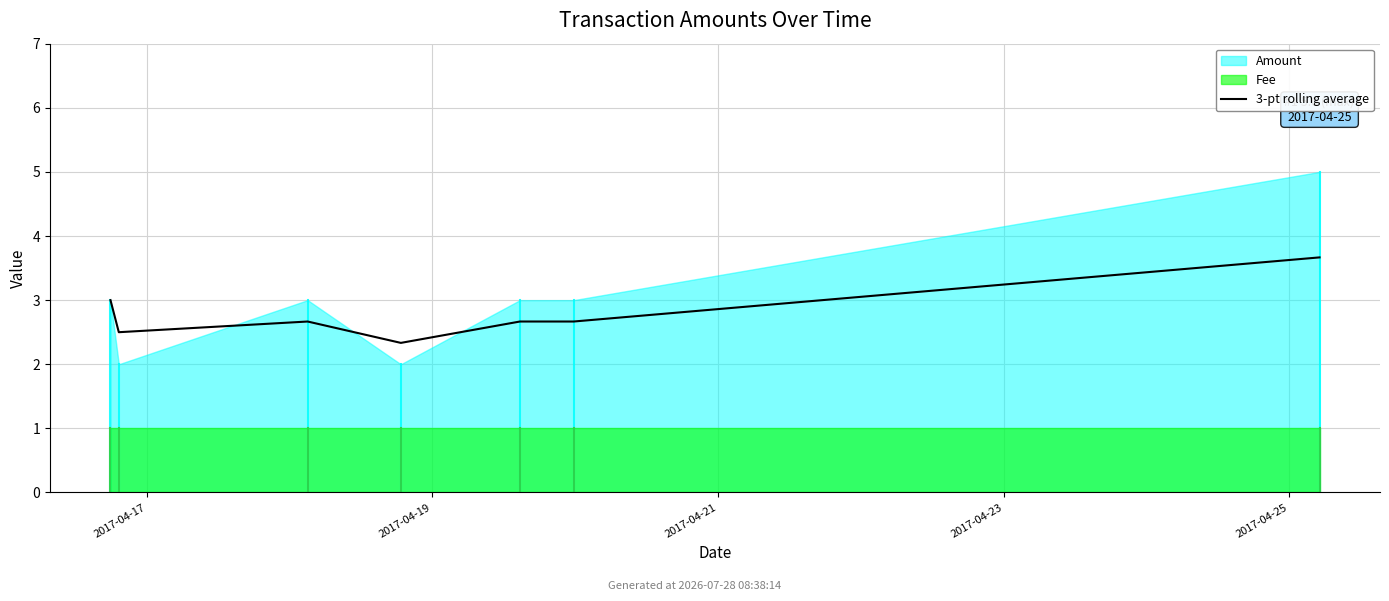

Reading left to right, list all the values displayed in this chart.

3.0	2.5	2.7	2.3	2.7	2.7	3.7